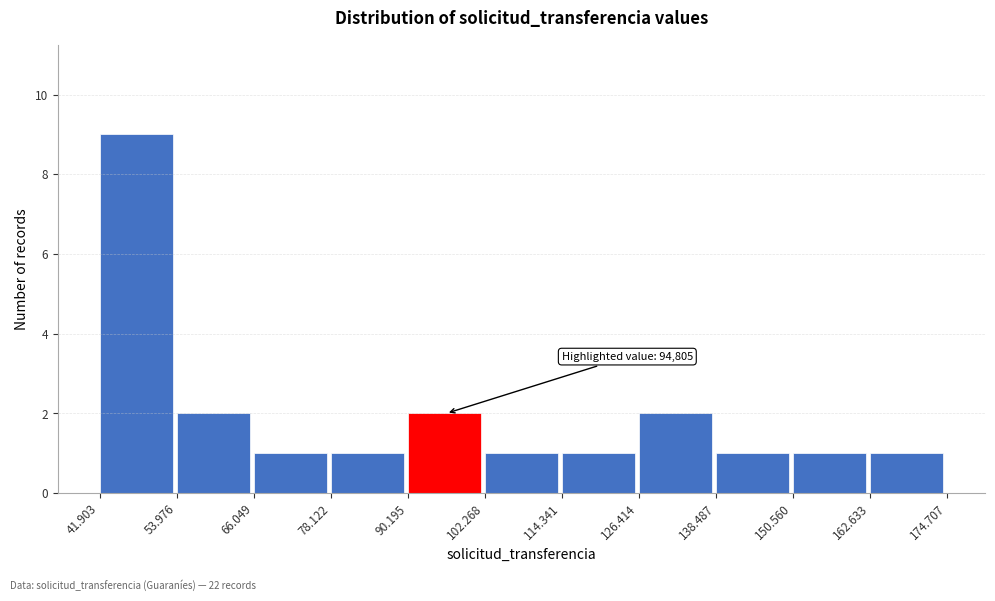

Reading right to left, what are all the values shown in this chart?

162.633=1	150.560=1	138.487=1	126.414=2	114.341=1	102.268=1	90.195=2	78.122=1	66.049=1	53.976=2	41.903=9